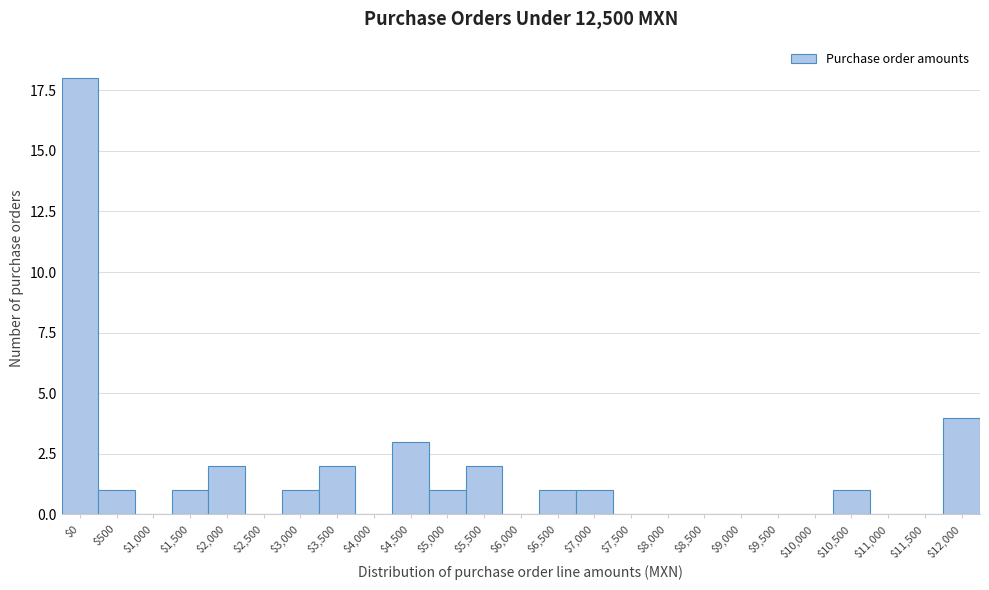

At which category does the chart reach its peak across all series?

$0